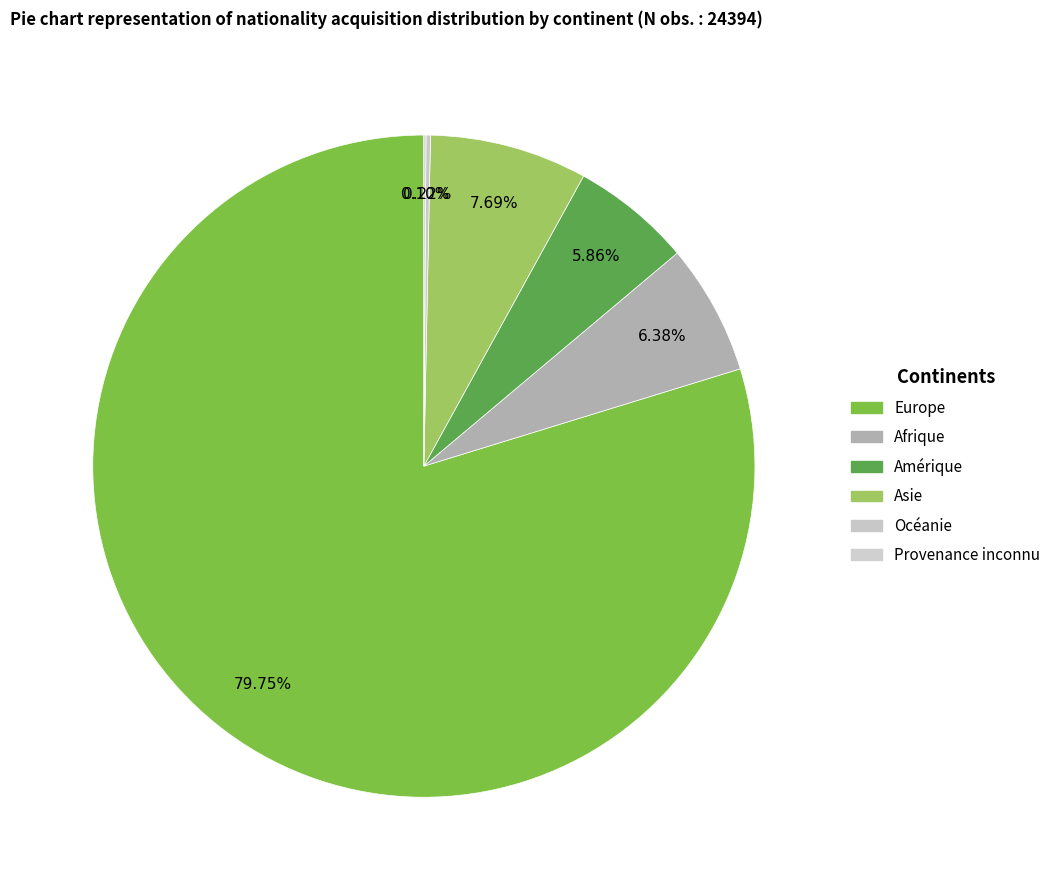

Does Europe account for over 50% of the chart?

Yes